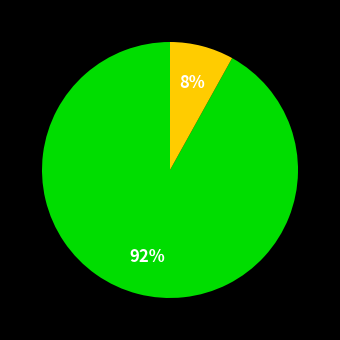

To the nearest percent, what is the average slice percentage?

33%